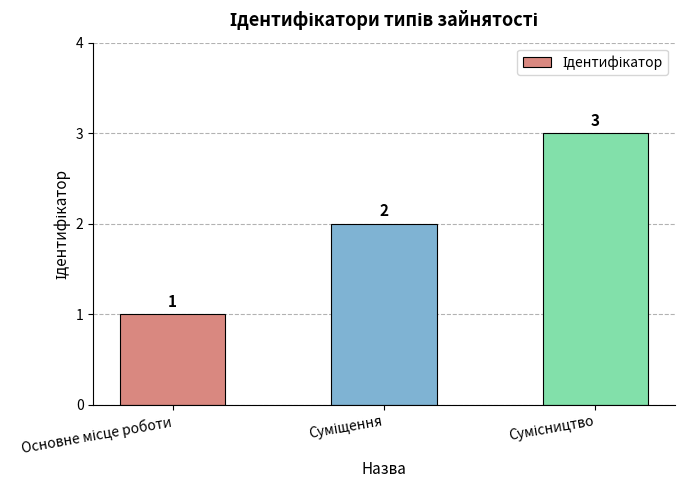

Does the chart contain any negative values?

No